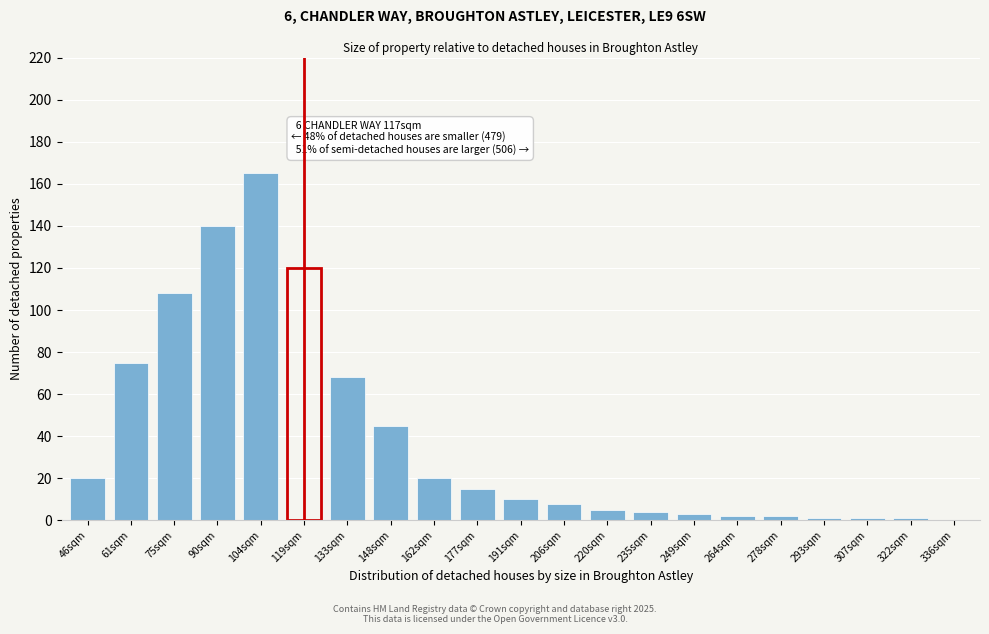

Reading right to left, extract all data points from this chart.

336sqm=0	322sqm=1	307sqm=1	293sqm=1	278sqm=2	264sqm=2	249sqm=3	235sqm=4	220sqm=5	206sqm=8	191sqm=10	177sqm=15	162sqm=20	148sqm=45	133sqm=68	119sqm=120	104sqm=165	90sqm=140	75sqm=108	61sqm=75	46sqm=20